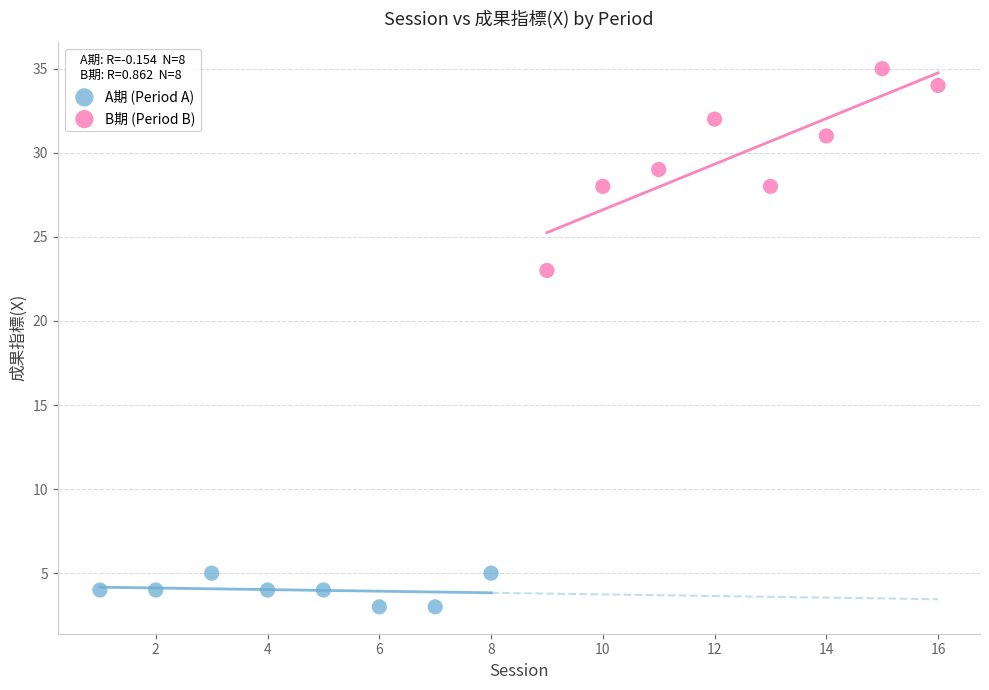

Which series has the widest spread of Y values?

B期 (Period B)